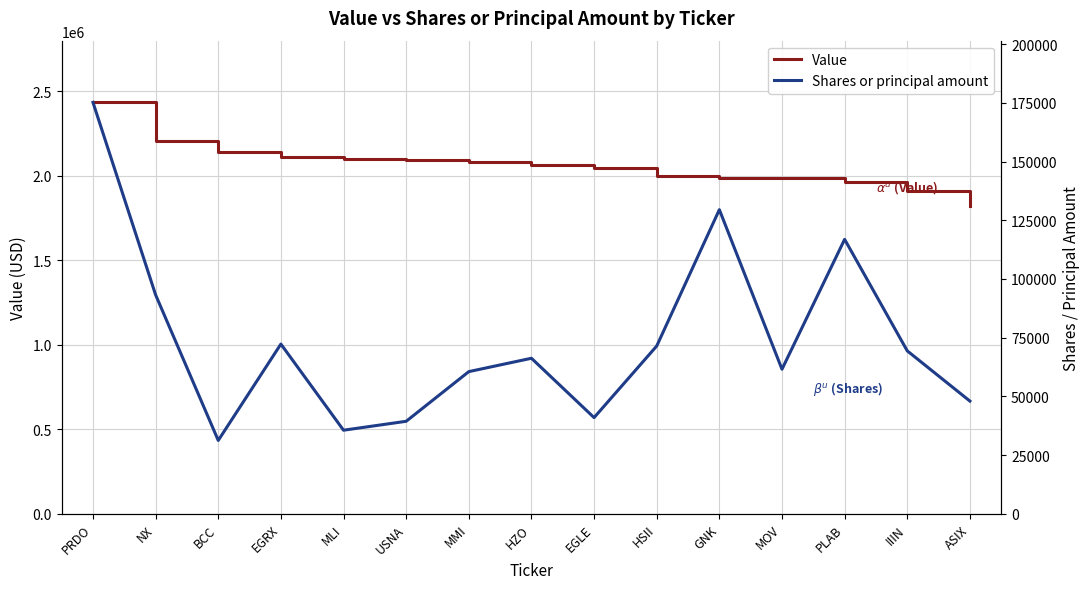

What is the sum of all Value values?

30962887